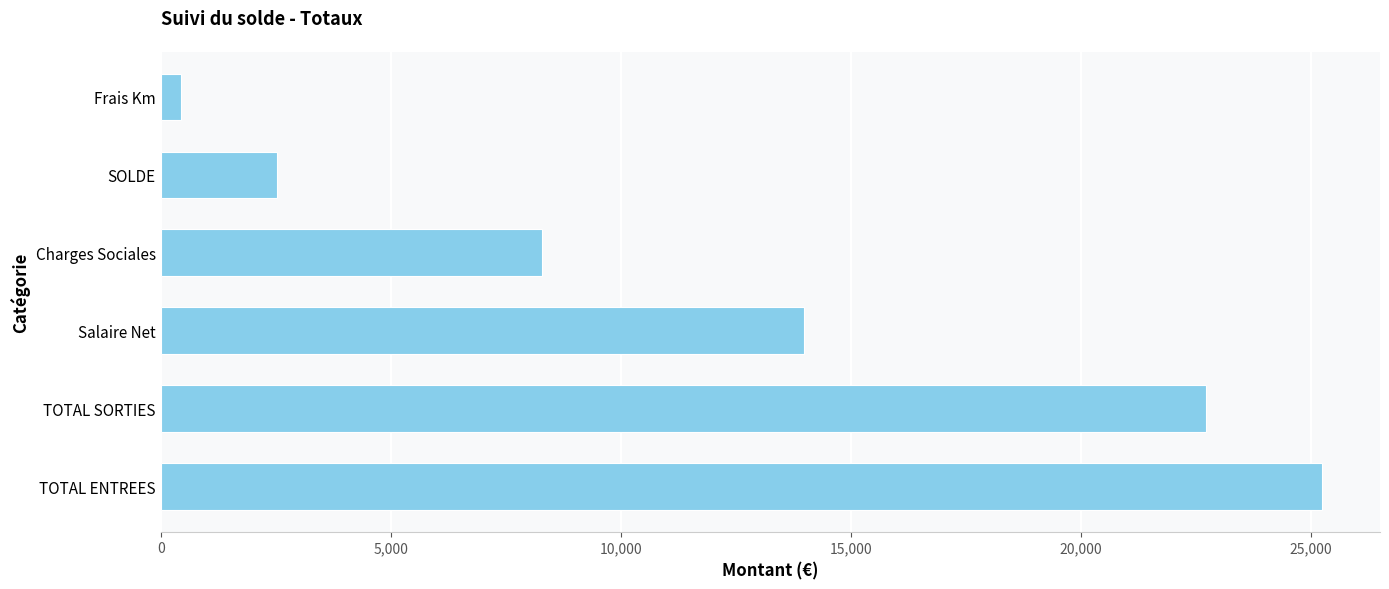

True or false: the data shows 9532.3 at Salaire Net.

False